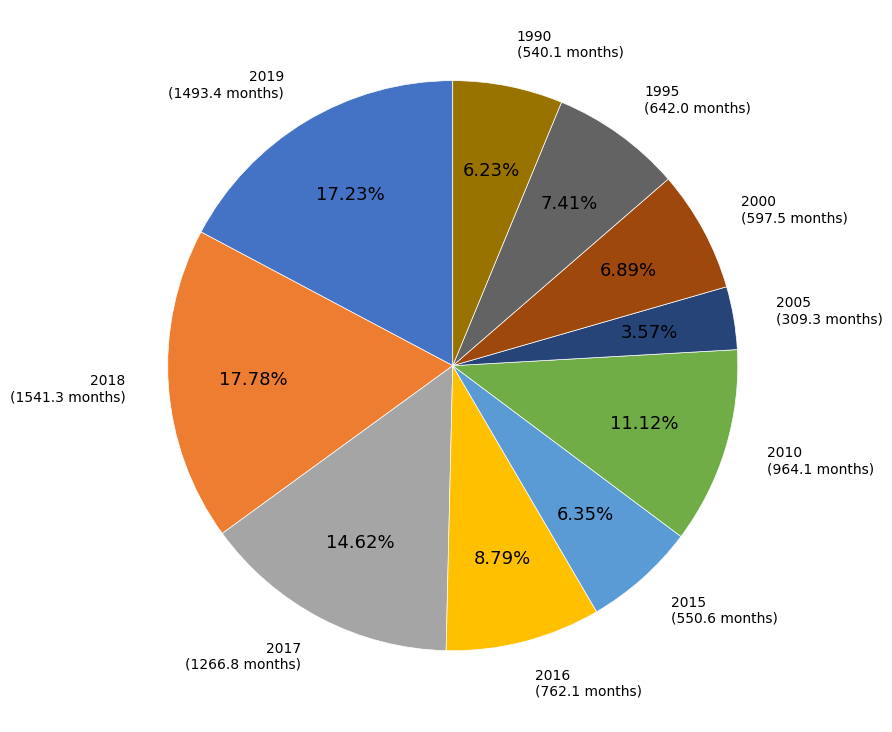

To the nearest percent, what portion does 2015 represent?

6%